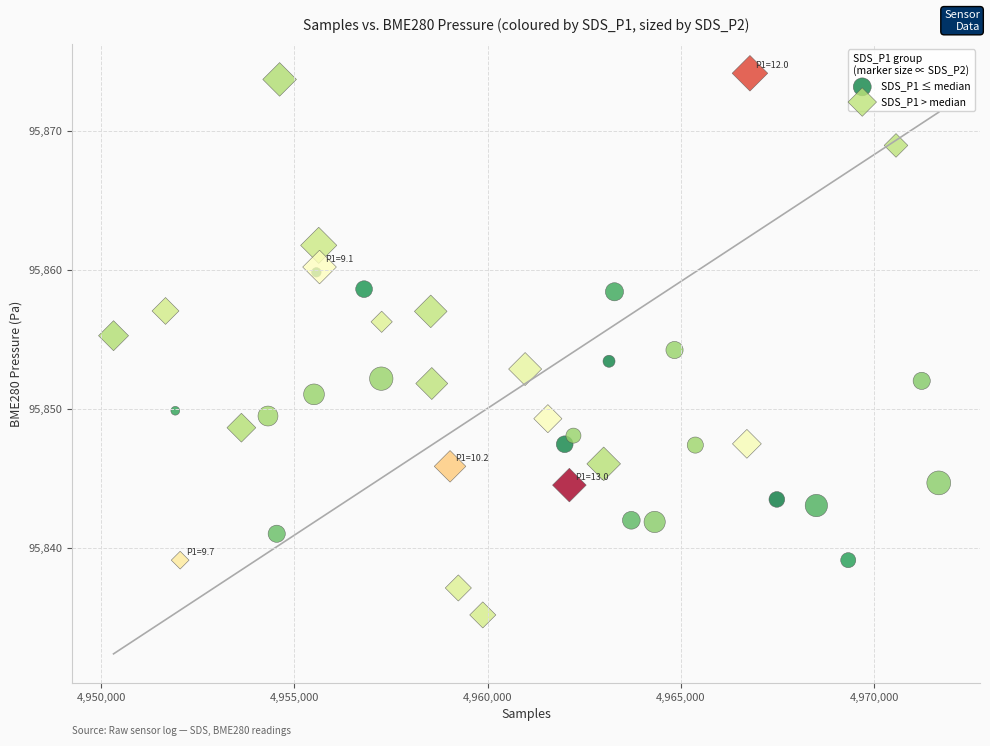

Which series reaches the minimum Y coordinate?

SDS_P1 > median